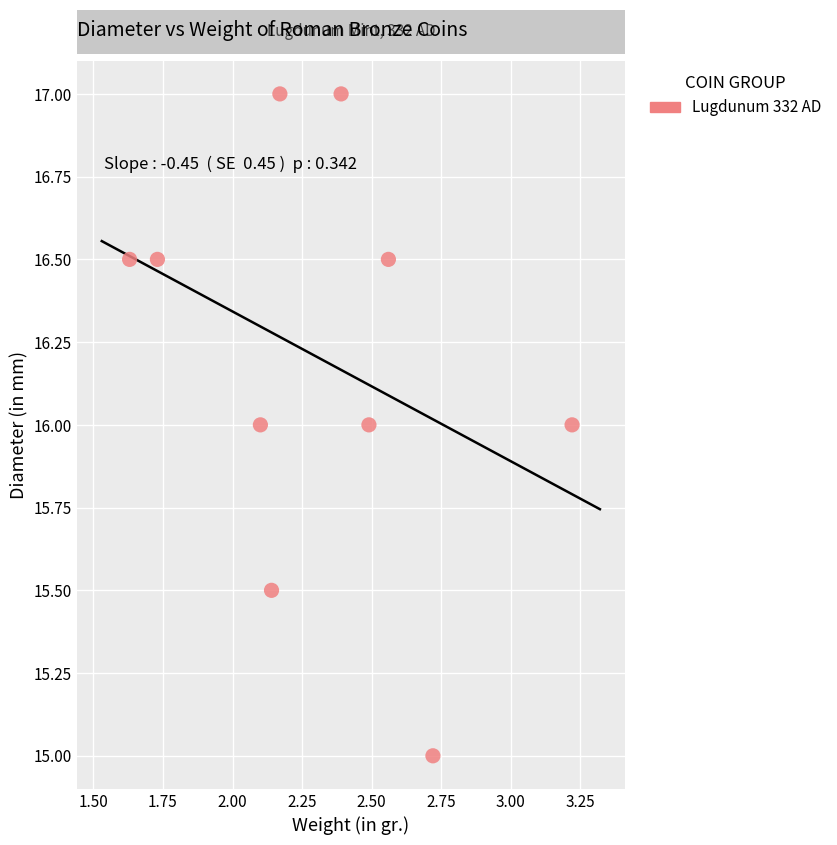

What is the range of X values (max minus min)?

1.6